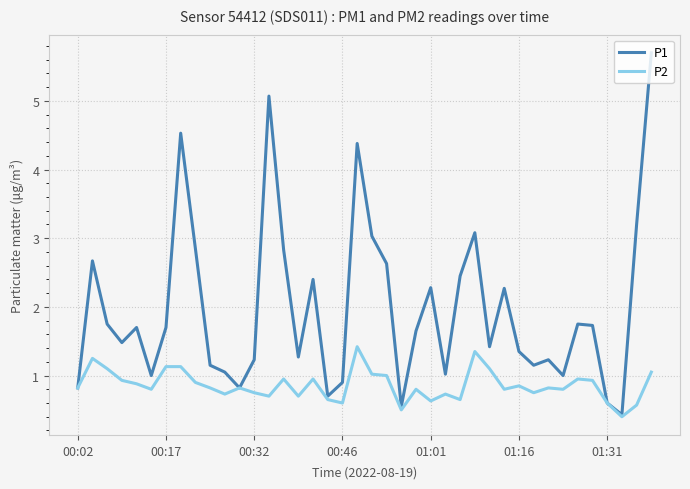

Which series has the widest spread of values?

P1